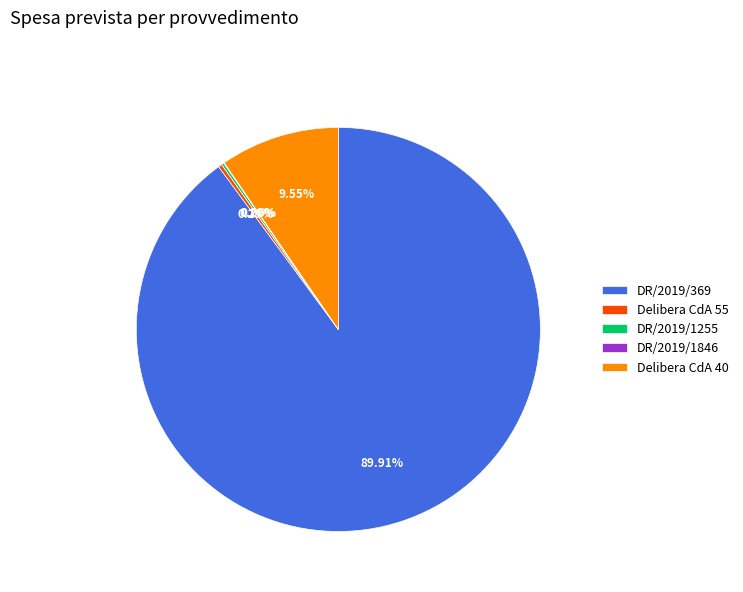

Do DR/2019/369 and Delibera CdA 55 together represent more than half of the pie?

Yes